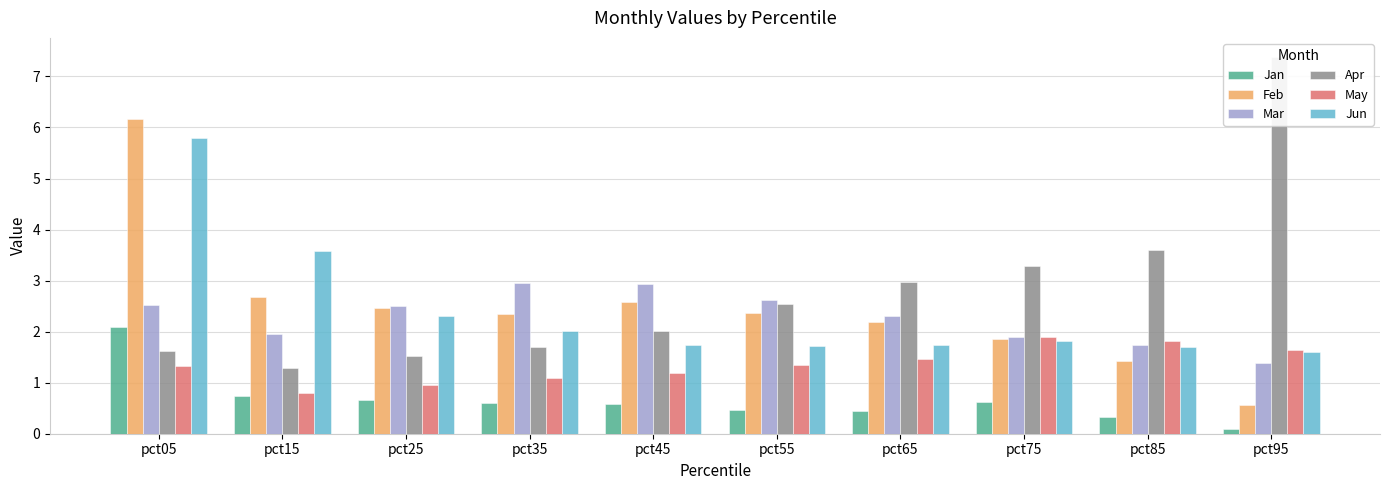

Is the value of Apr at pct15 greater than the value of Mar at pct75?

No